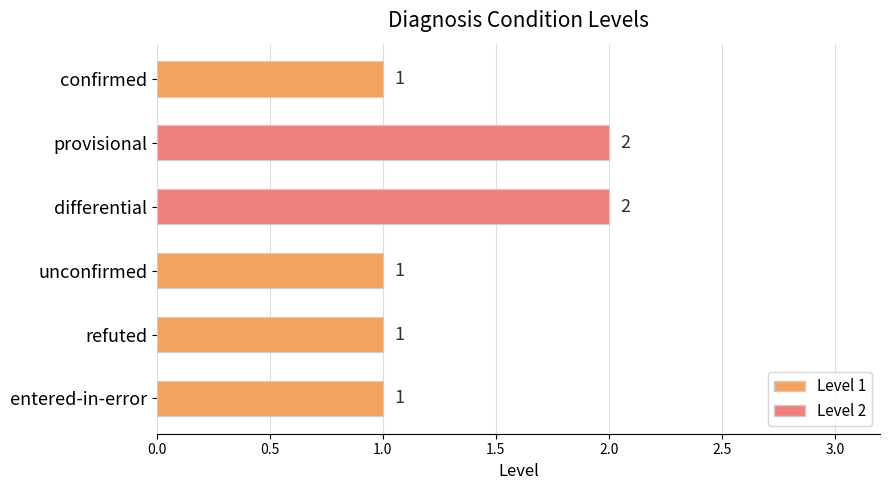

What is the average value?

1